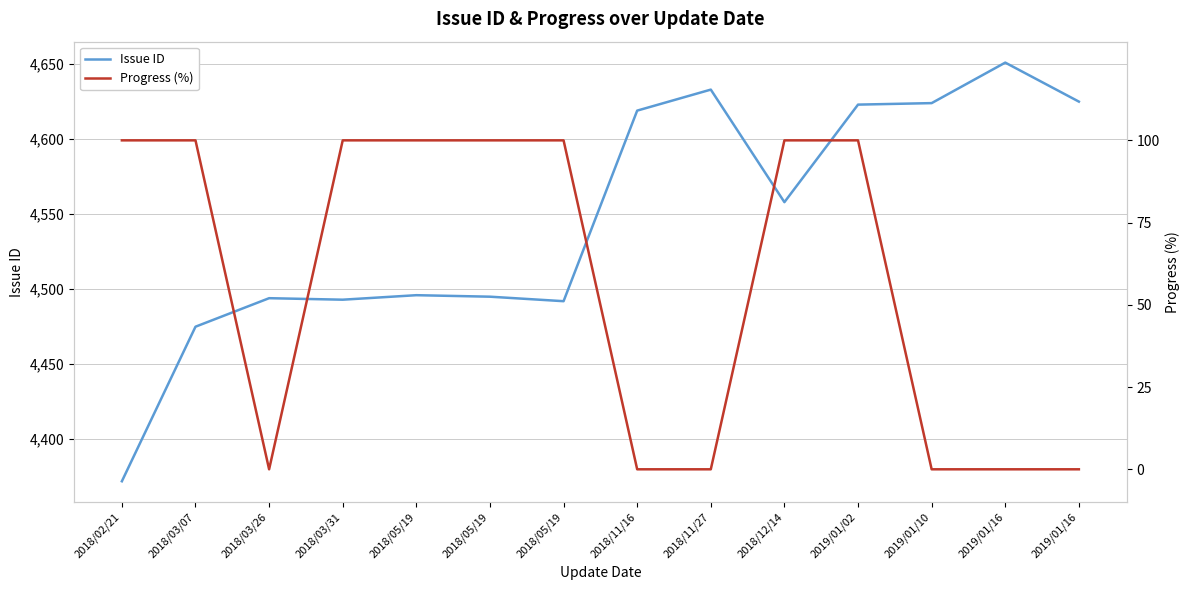

How many interior local valleys does the Issue ID series have?

3